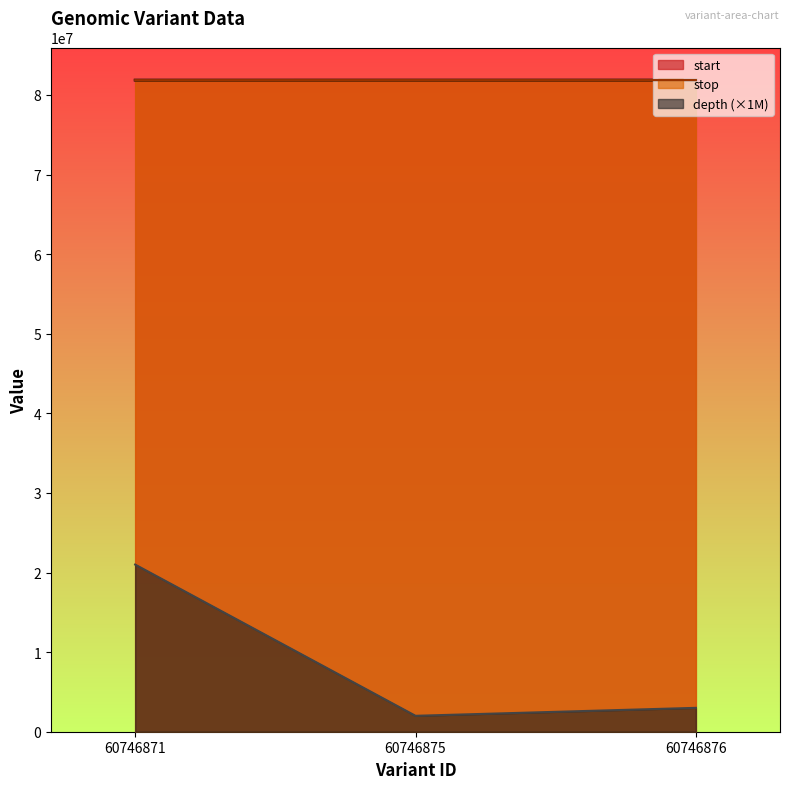

How many data points in stop are above 81864603?

1